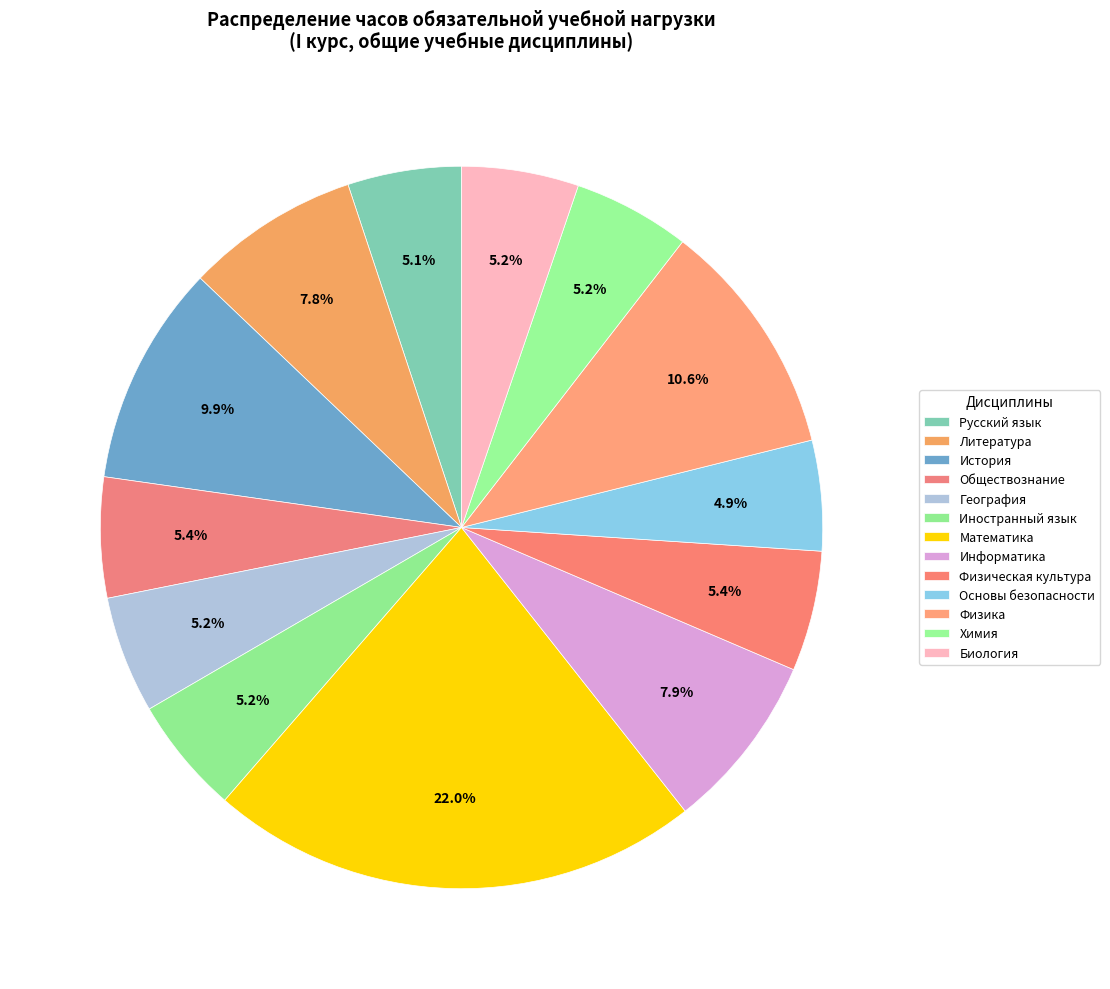

True or false: Информатика accounts for 8% of the total.

True